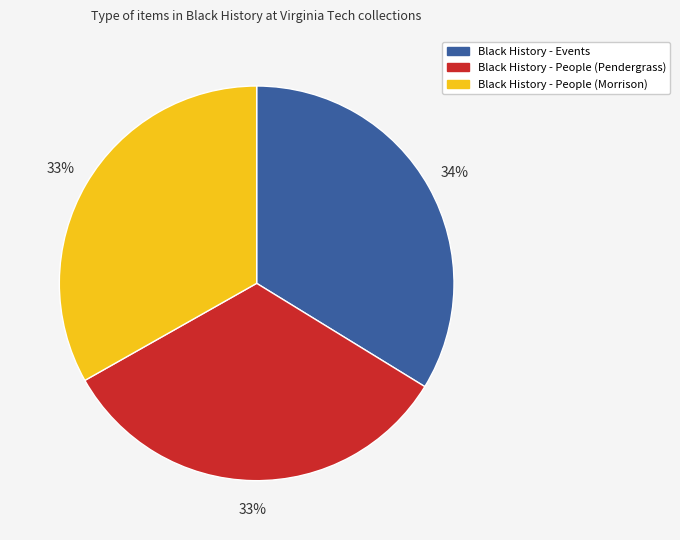

How many slices are in this pie chart?

3